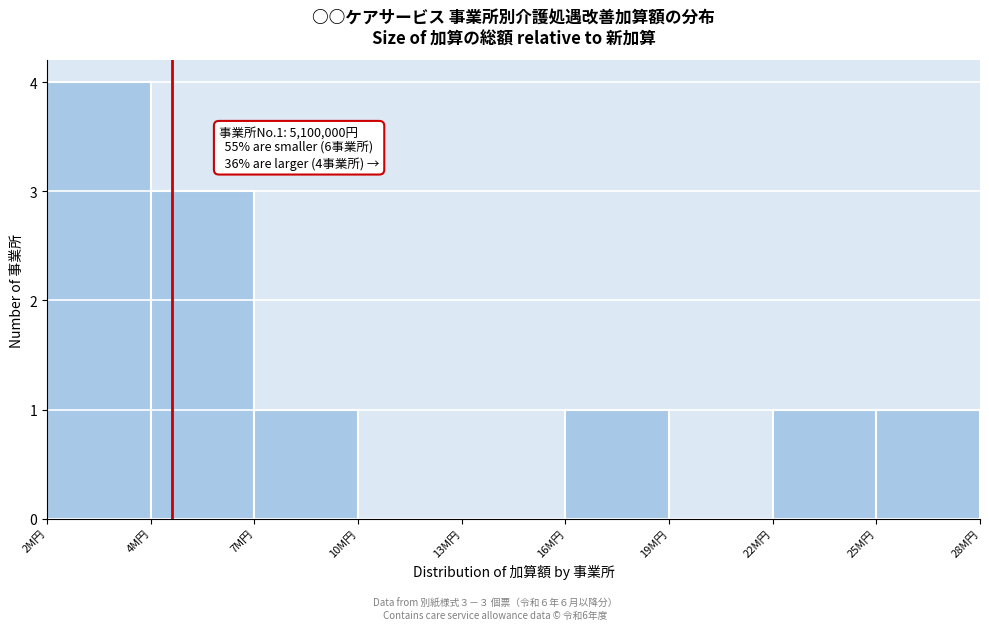

Reading left to right, extract all data points from this chart.

2M円=4	4M円=3	7M円=1	10M円=0	13M円=0	16M円=1	19M円=0	22M円=1	25M円=1